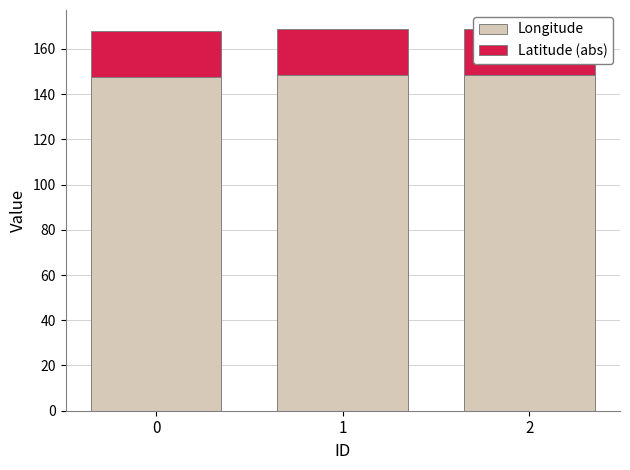

What is the average value of the Longitude series?

148.2